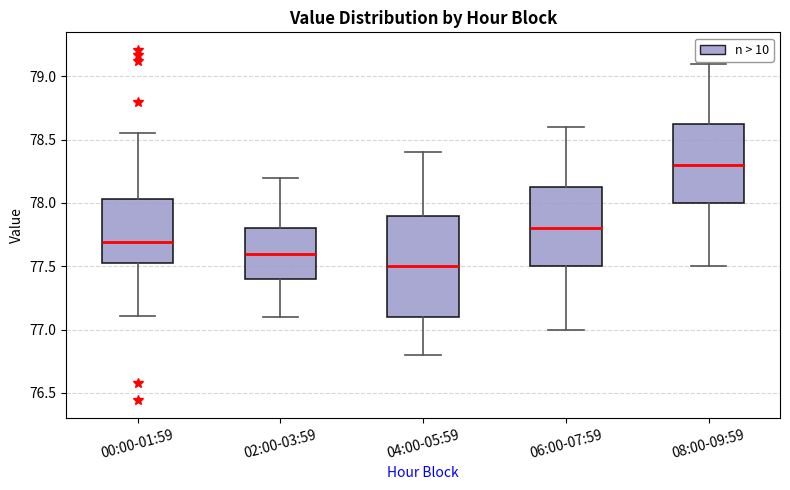

Where does the median line of the box for 02:00-03:59 sit on the y-axis? The values are not printed on the chart, so give them approximately, as read against the axis.

77.60